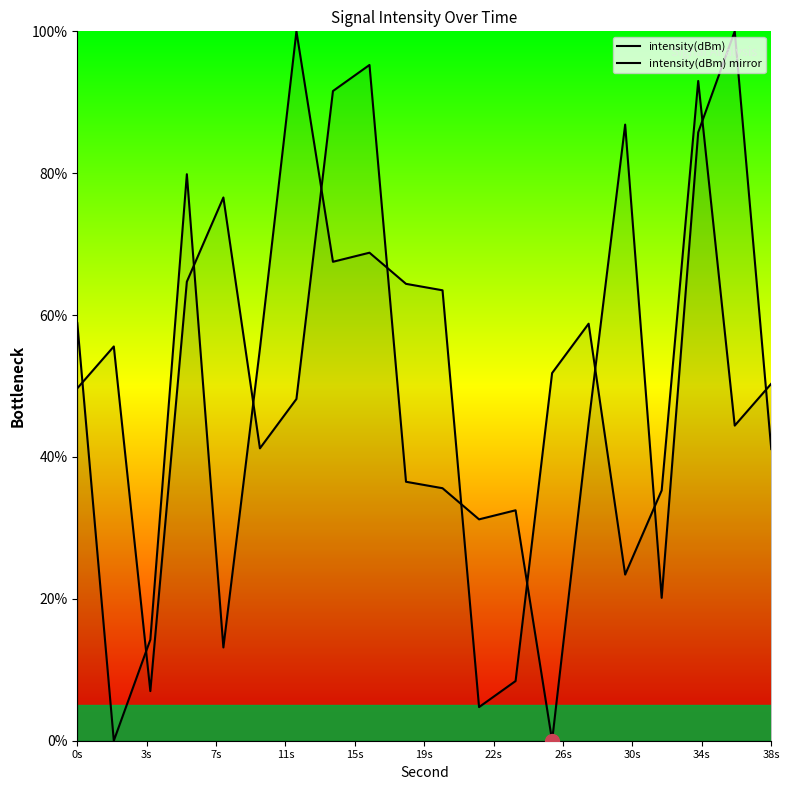

Is it true that intensity(dBm) mirror equals 41.0 at 15?

False